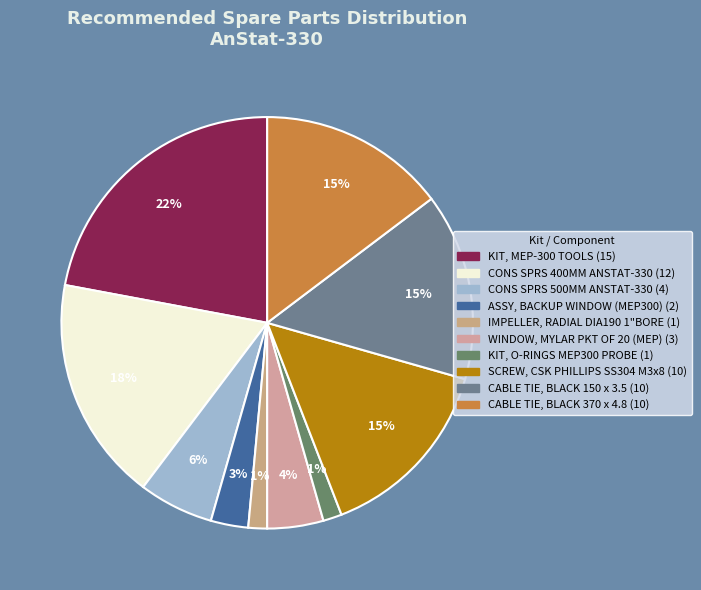

Which has a higher value, WINDOW, MYLAR PKT OF 20 (MEP) or IMPELLER, RADIAL DIA190 1"BORE?

WINDOW, MYLAR PKT OF 20 (MEP)